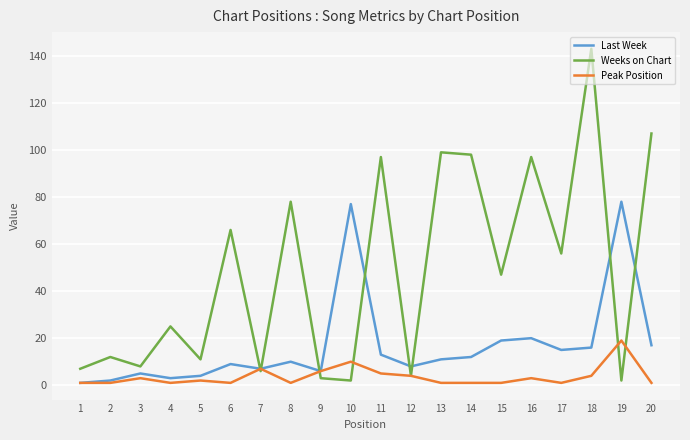

Which series ends up on top after the final intersection of Weeks on Chart and Last Week?

Weeks on Chart